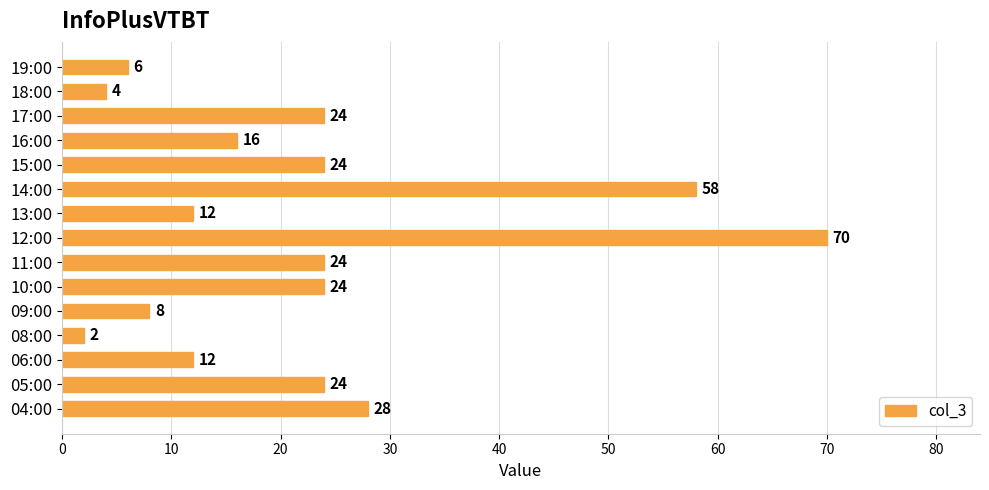

Which label corresponds to the largest value in the chart?

12:00